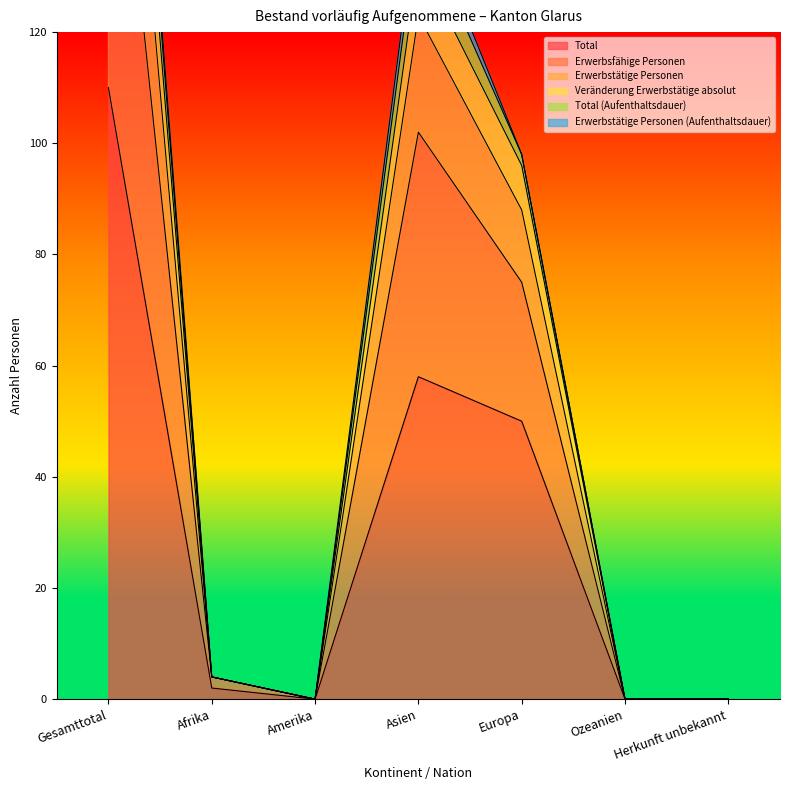

In Veränderung Erwerbstätige absolut, how many points are higher than both neighbors (excluding endpoints)?

1